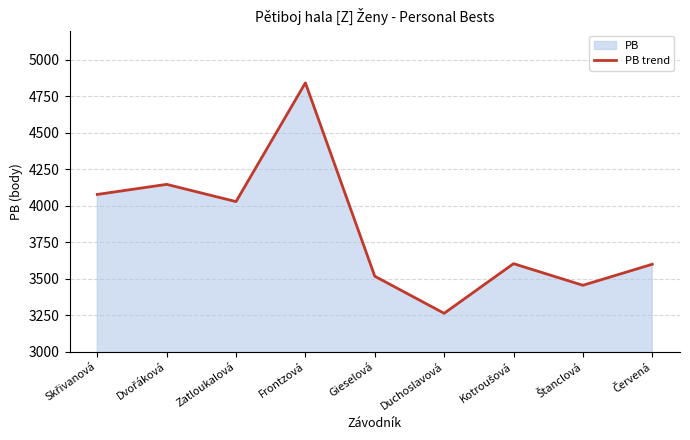

Rank the categories by value from lowest to highest.

Duchoslavová, Štanclová, Gieselová, Červená, Kotroušová, Zatloukalová, Skřivanová, Dvořáková, Frontzová